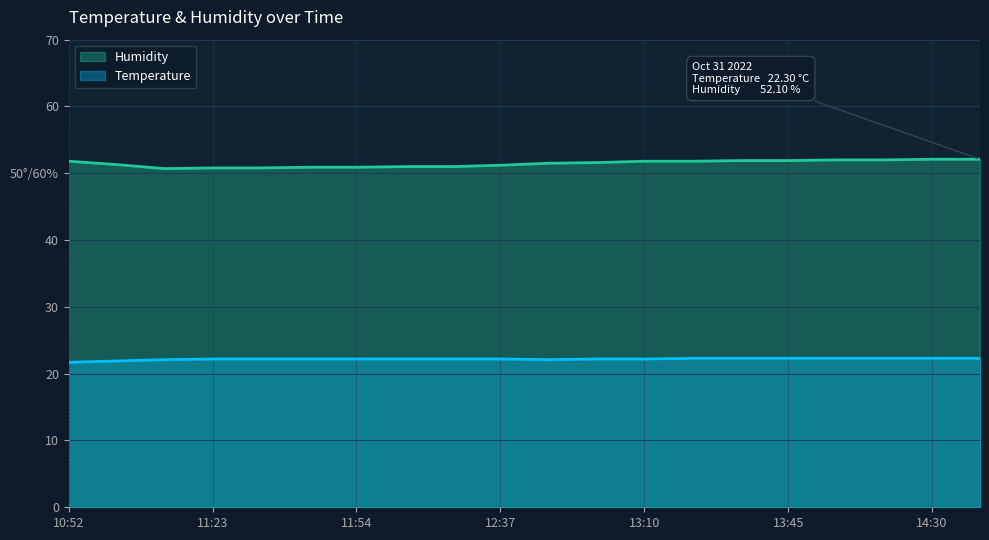

Where is Temperature nearest to the value 22?

11:03